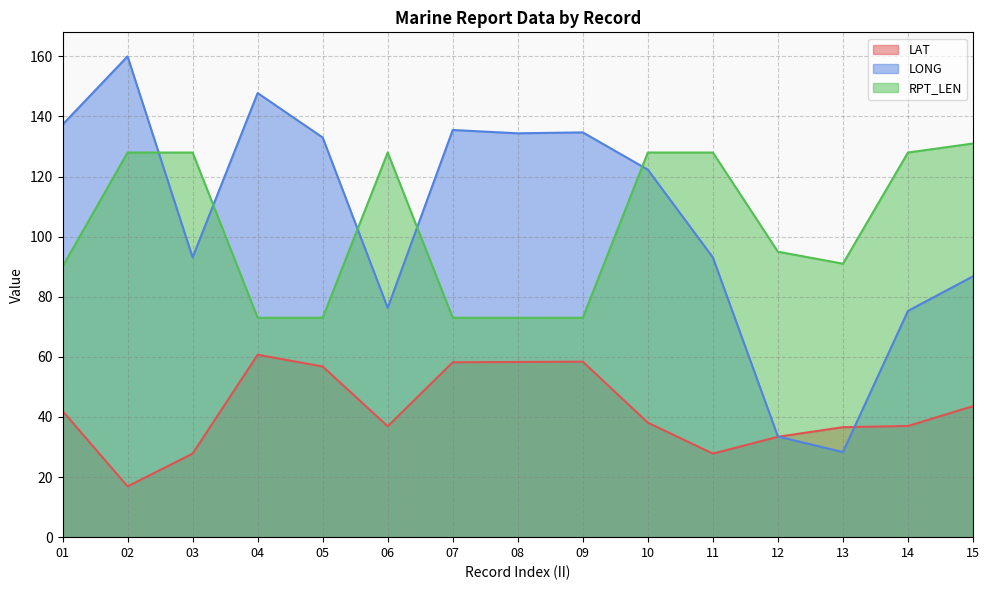

How many lines are shown in the chart?

3